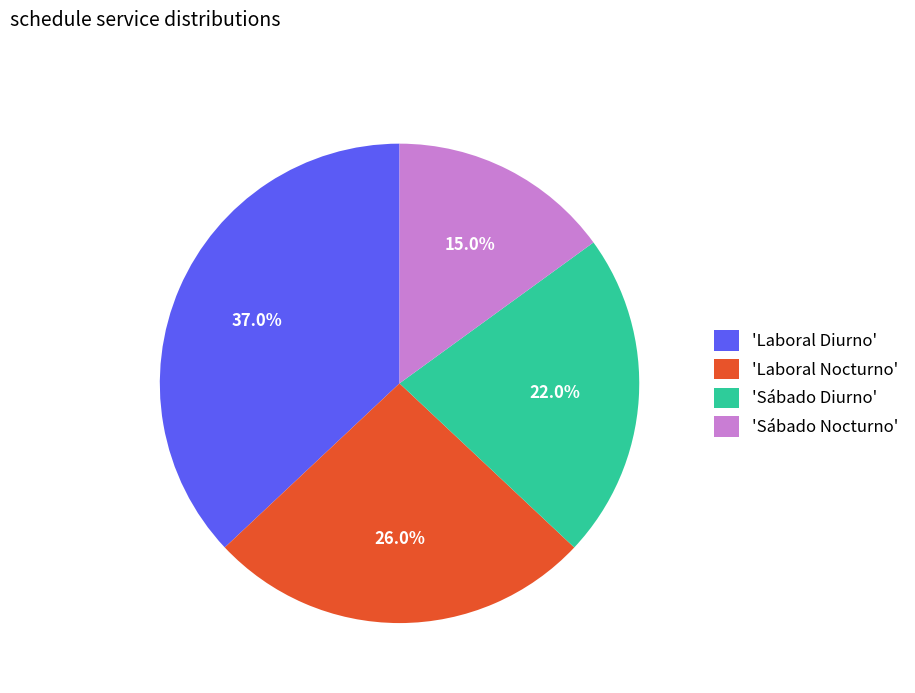

Which category has the biggest portion of the pie?

'Laboral Diurno'